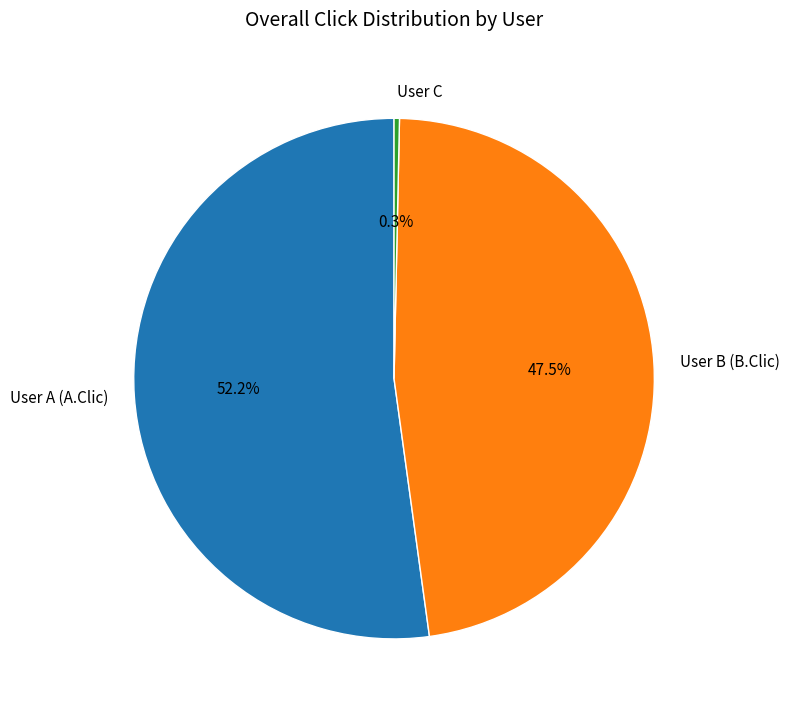

What portion of the pie excludes User C?

99.7%